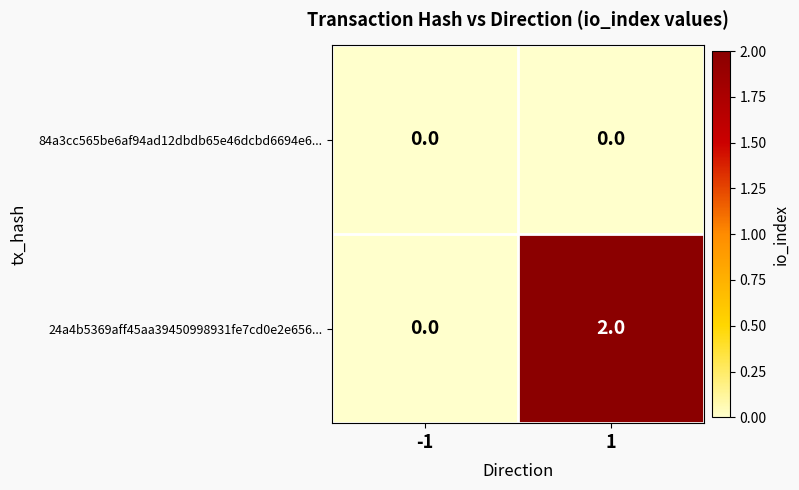

Which series has the largest range (max minus min)?

24a4b5369aff45aa39450998931fe7cd0e2e656...